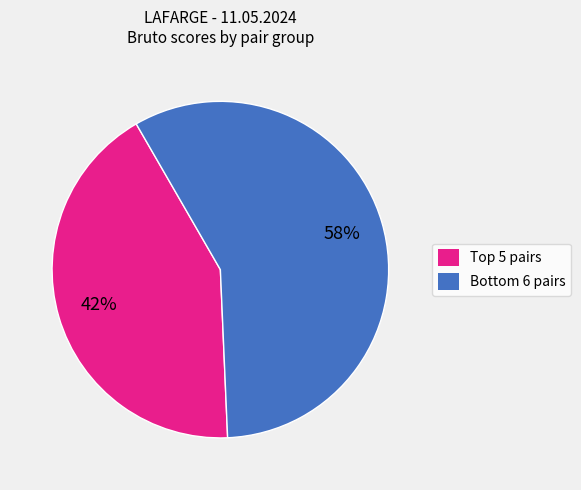

Count the number of slices in the pie.

2